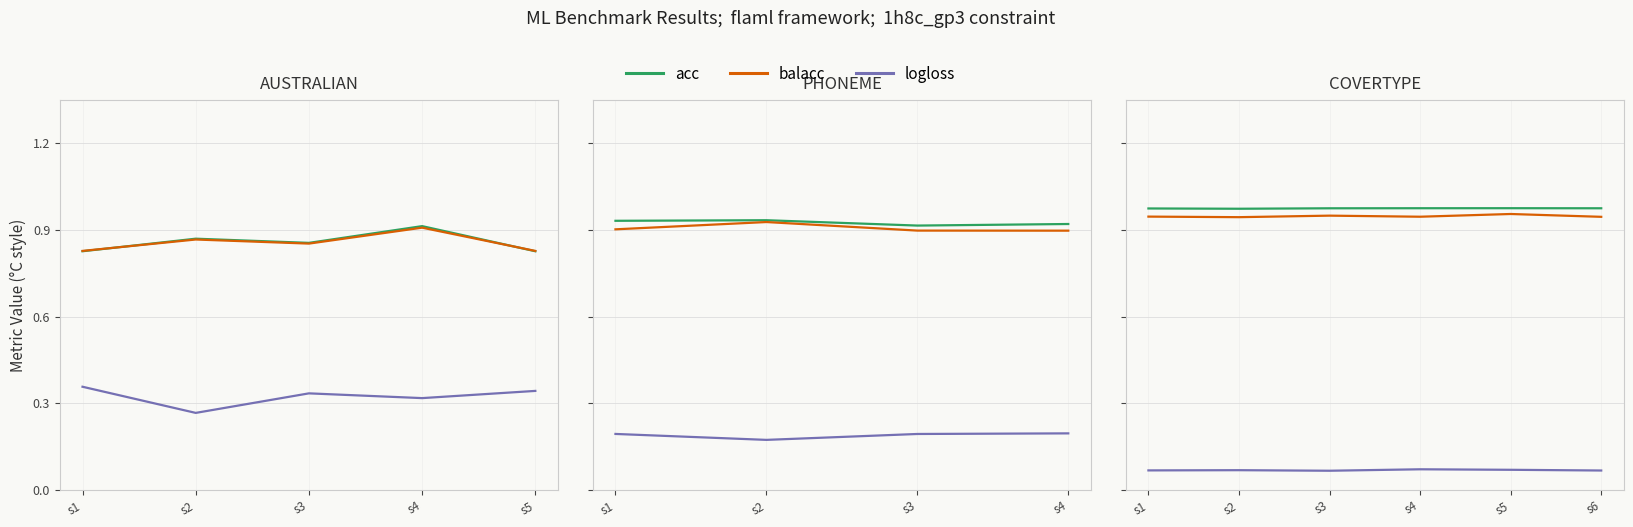

Where is the first local minimum for logloss?

s3